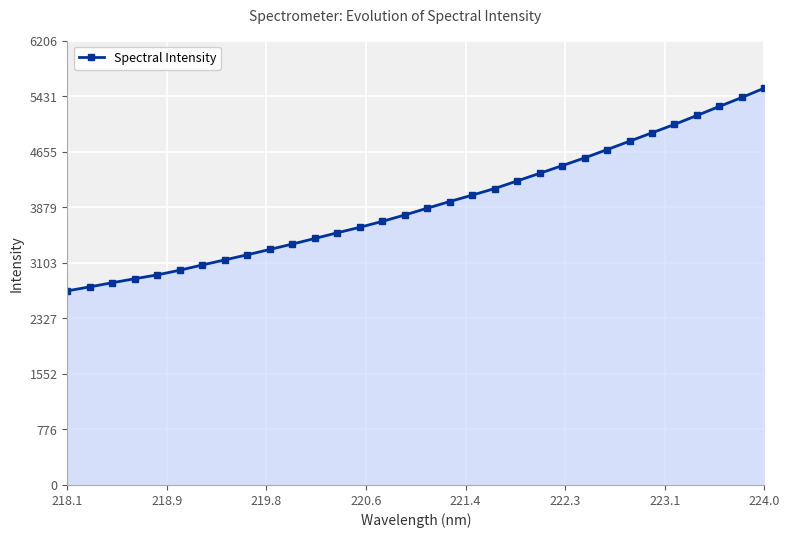

What is the value of the 4th point from the left?

2879.8